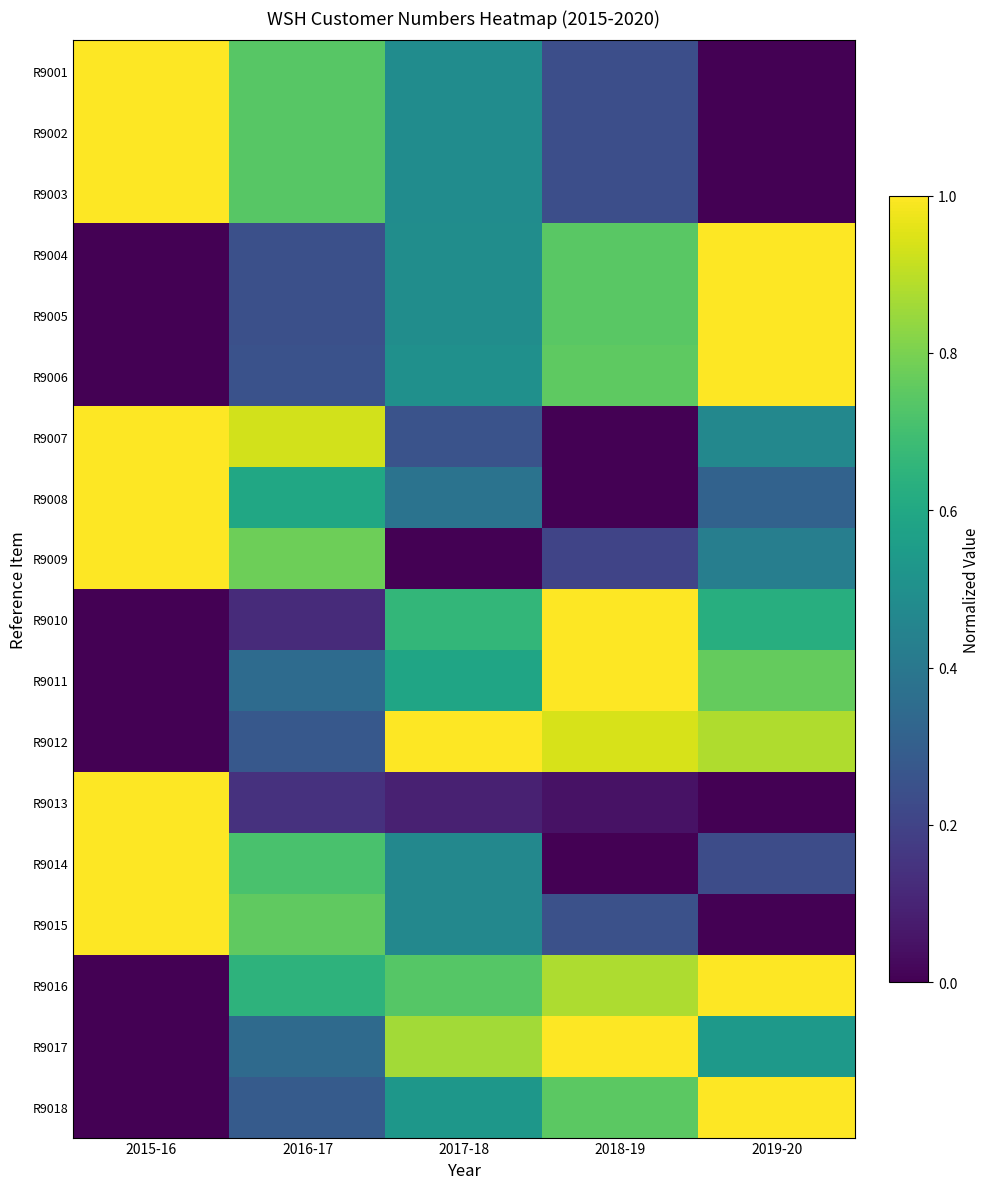

Reading left to right, extract all data points from this chart.

R9001: 2015-16=1.0	2016-17=0.7	2017-18=0.5	2018-19=0.2	2019-20=0.0
R9002: 2015-16=1.0	2016-17=0.7	2017-18=0.5	2018-19=0.2	2019-20=0.0
R9003: 2015-16=1.0	2016-17=0.7	2017-18=0.5	2018-19=0.2	2019-20=0.0
R9004: 2015-16=0.0	2016-17=0.2	2017-18=0.5	2018-19=0.7	2019-20=1.0
R9005: 2015-16=0.0	2016-17=0.2	2017-18=0.5	2018-19=0.7	2019-20=1.0
R9006: 2015-16=0.0	2016-17=0.3	2017-18=0.5	2018-19=0.8	2019-20=1.0
R9007: 2015-16=1.0	2016-17=0.9	2017-18=0.3	2018-19=0.0	2019-20=0.5
R9008: 2015-16=1.0	2016-17=0.6	2017-18=0.4	2018-19=0.0	2019-20=0.3
R9009: 2015-16=1.0	2016-17=0.8	2017-18=0.0	2018-19=0.2	2019-20=0.4
R9010: 2015-16=0.0	2016-17=0.1	2017-18=0.7	2018-19=1.0	2019-20=0.6
R9011: 2015-16=0.0	2016-17=0.3	2017-18=0.6	2018-19=1.0	2019-20=0.8
R9012: 2015-16=0.0	2016-17=0.3	2017-18=1.0	2018-19=0.9	2019-20=0.9
R9013: 2015-16=1.0	2016-17=0.1	2017-18=0.1	2018-19=0.0	2019-20=0.0
R9014: 2015-16=1.0	2016-17=0.7	2017-18=0.5	2018-19=0.0	2019-20=0.2
R9015: 2015-16=1.0	2016-17=0.8	2017-18=0.5	2018-19=0.2	2019-20=0.0
R9016: 2015-16=0.0	2016-17=0.6	2017-18=0.7	2018-19=0.9	2019-20=1.0
R9017: 2015-16=0.0	2016-17=0.3	2017-18=0.9	2018-19=1.0	2019-20=0.5
R9018: 2015-16=0.0	2016-17=0.3	2017-18=0.5	2018-19=0.7	2019-20=1.0